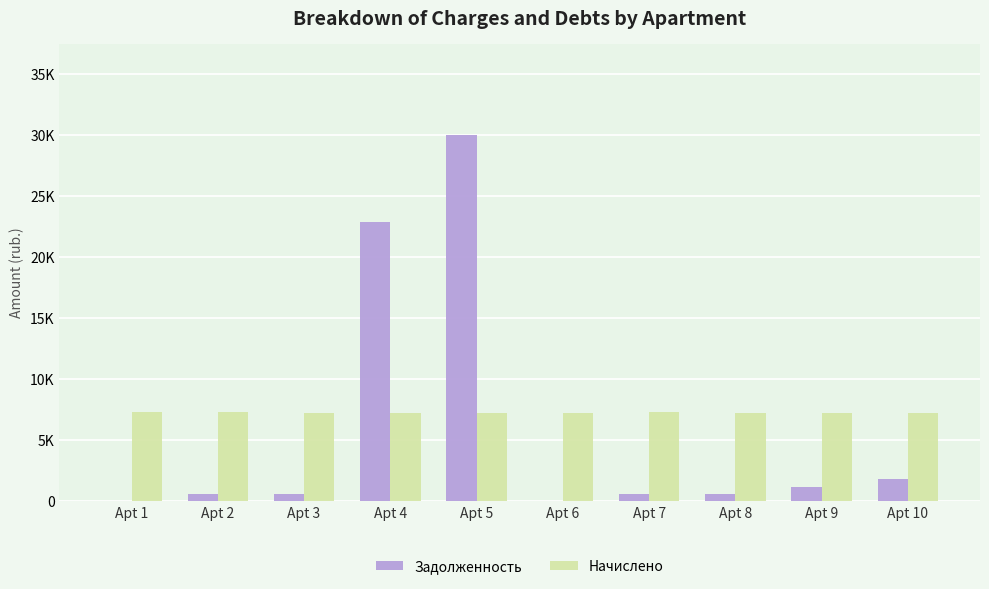

What is the value of the Начислено bar at the 5th from the left?

7233.4